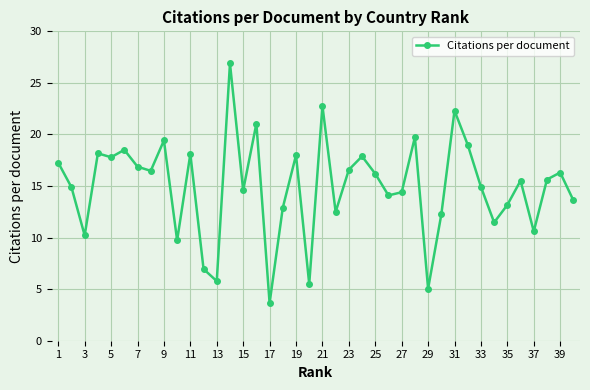

What is the value of the 31st point from the left?

22.3